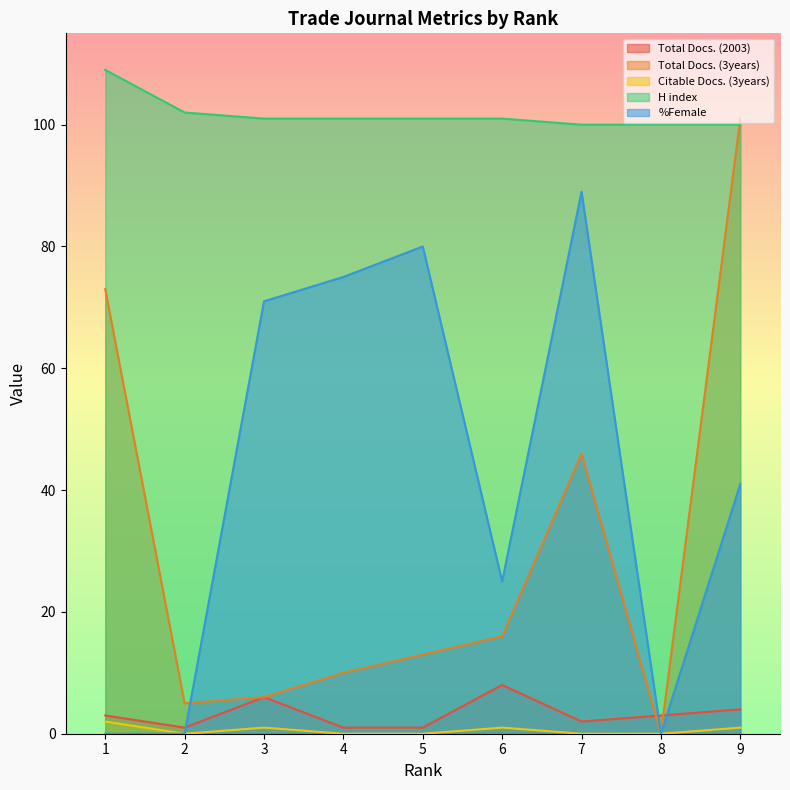

What is the sum of all Total Docs. (2003) values?

29